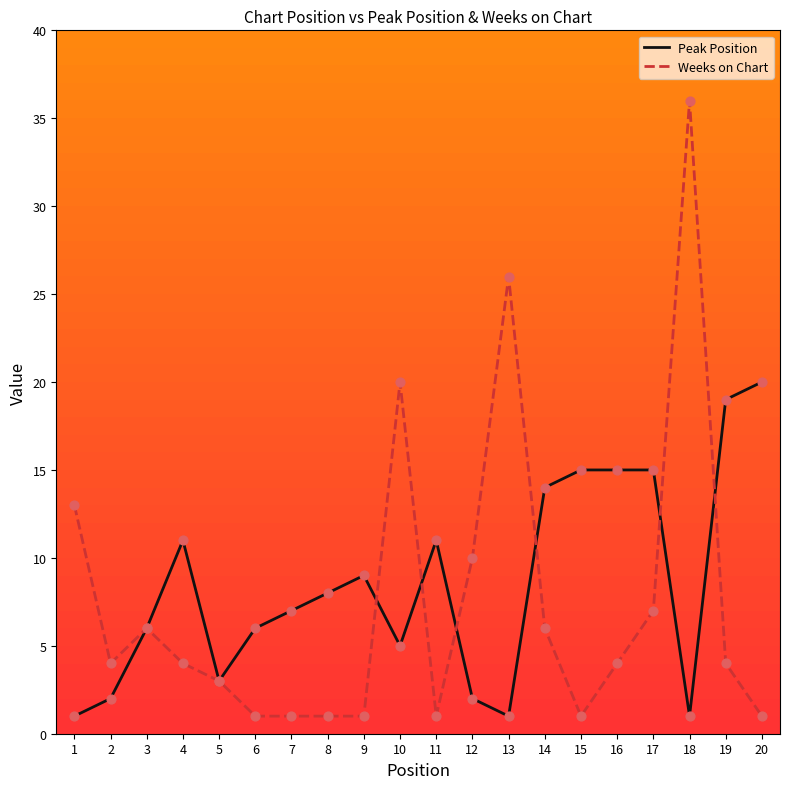

Which series has the largest total across all categories?

Peak Position